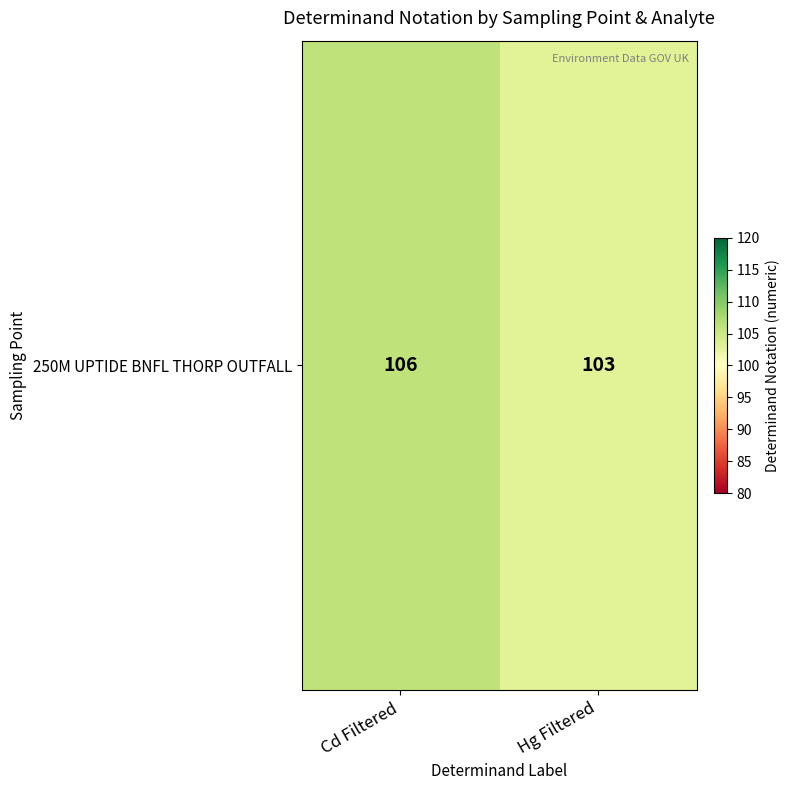

Rank the categories by value from highest to lowest.

Cd Filtered, Hg Filtered